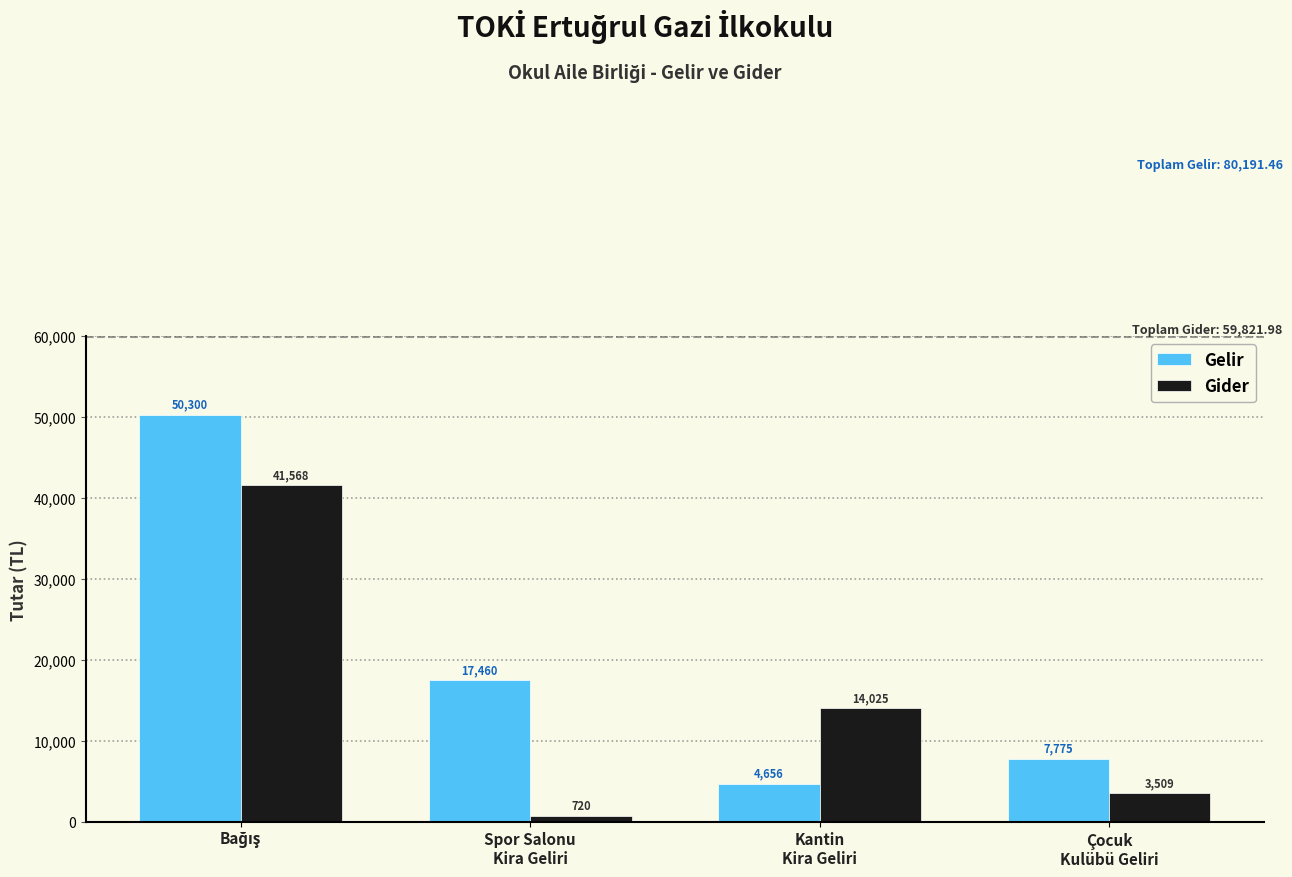

What is the minimum value shown in the chart?

719.9